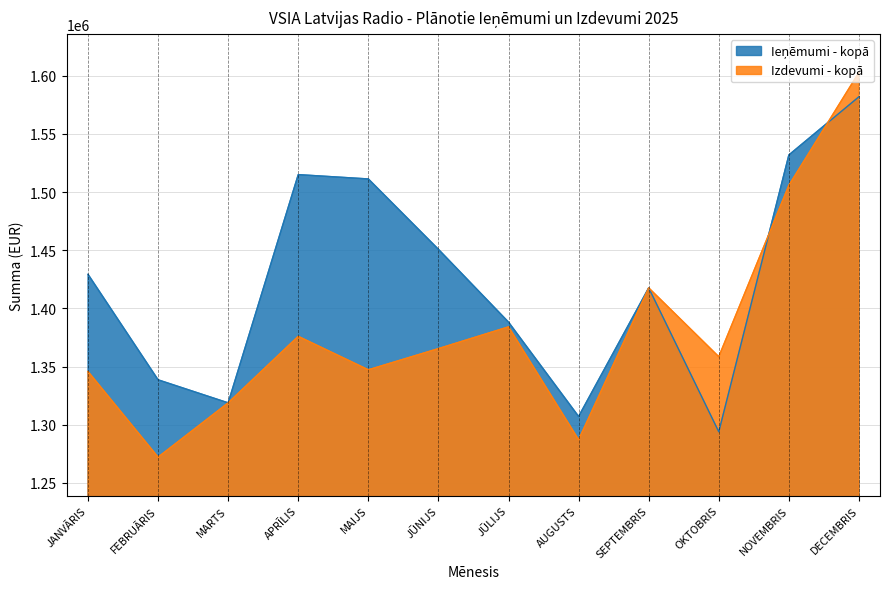

Is it true that Ieņēmumi - kopā equals 554421 at DECEMBRIS?

False